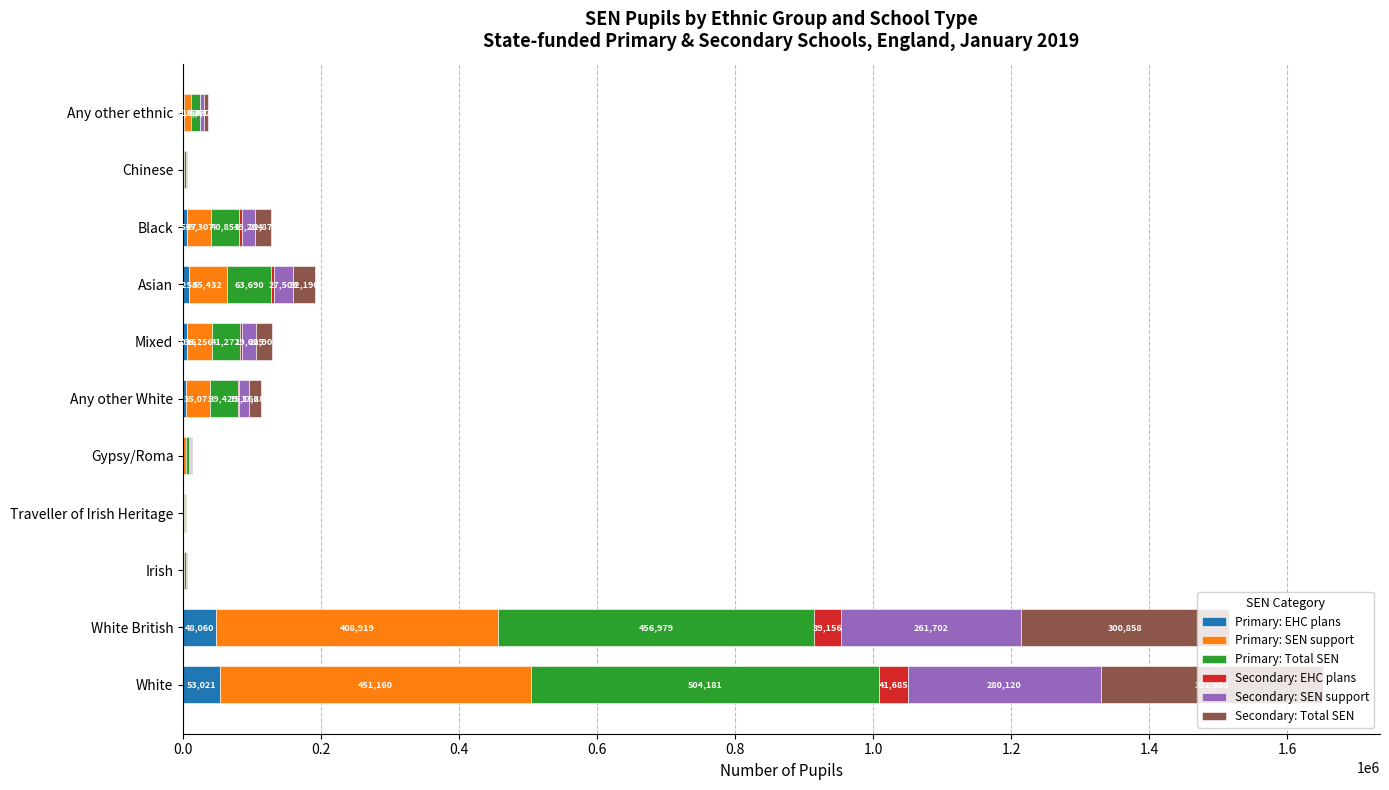

At which category is the sum across all series the highest?

White